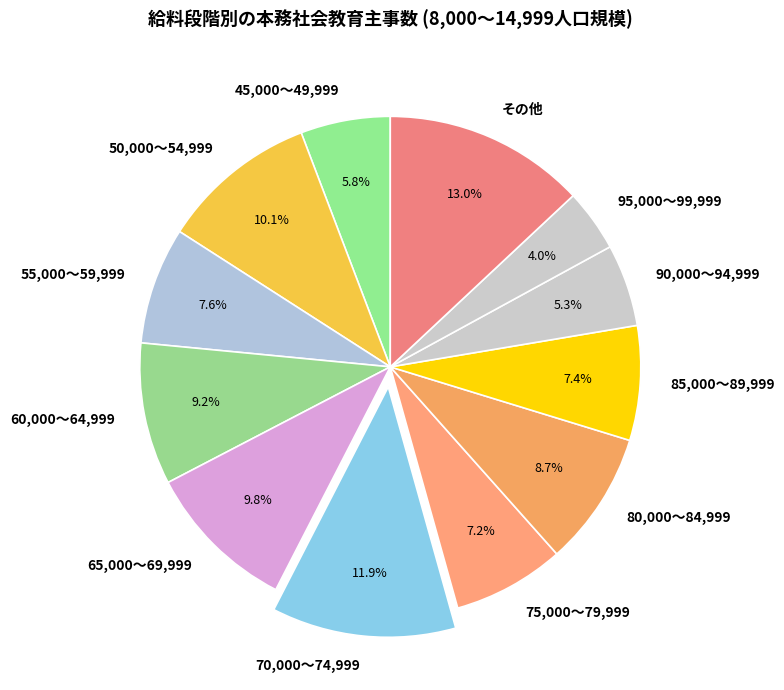

Which slice is the smallest?

95,000～99,999